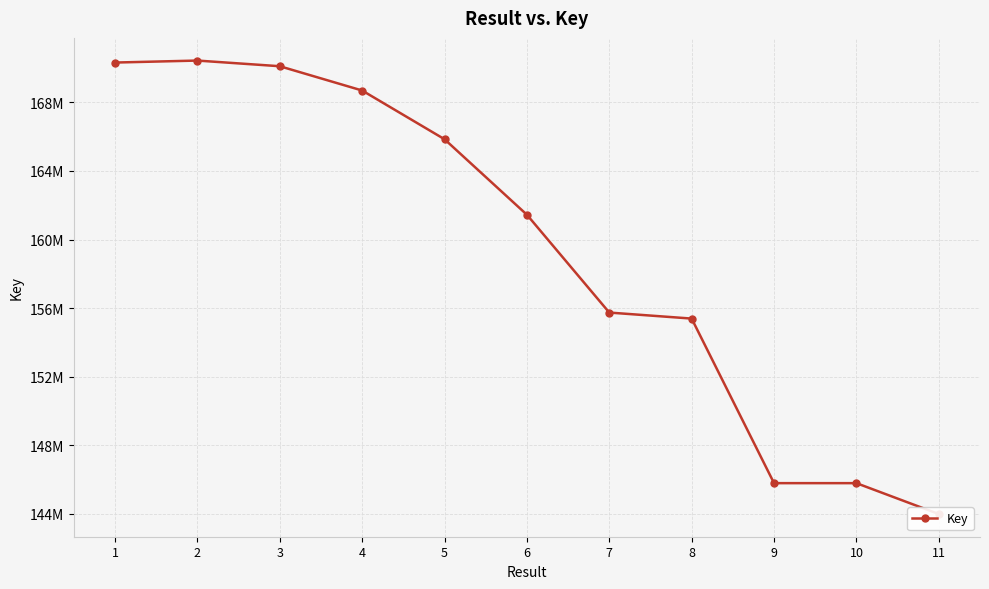

What value does the data have at 6?

161446791